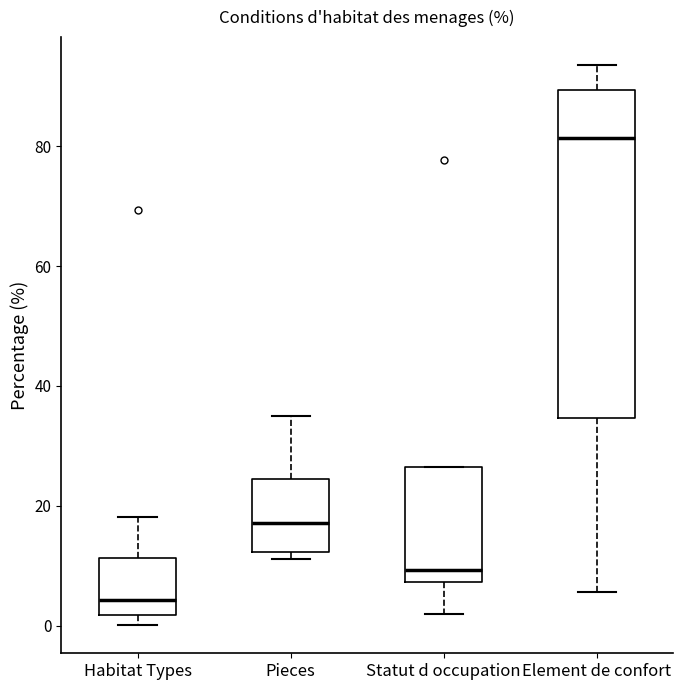

Reading left to right, transcribe this box plot: for each box, give where its median line is, the range the box spans, and where its two whiskers end, as read against the y-axis. The values are not printed on the chart, so give them approximately, as read against the axis.

Habitat Types: median 4, box 2 to 12, whiskers 0 to 18
Pieces: median 18, box 12 to 24, whiskers 12 (just below the box's lower edge) to 36
Statut d occupation: median 10, box 8 to 26, whiskers 2 to 26
Element de confort: median 82, box 34 to 90, whiskers 6 to 94